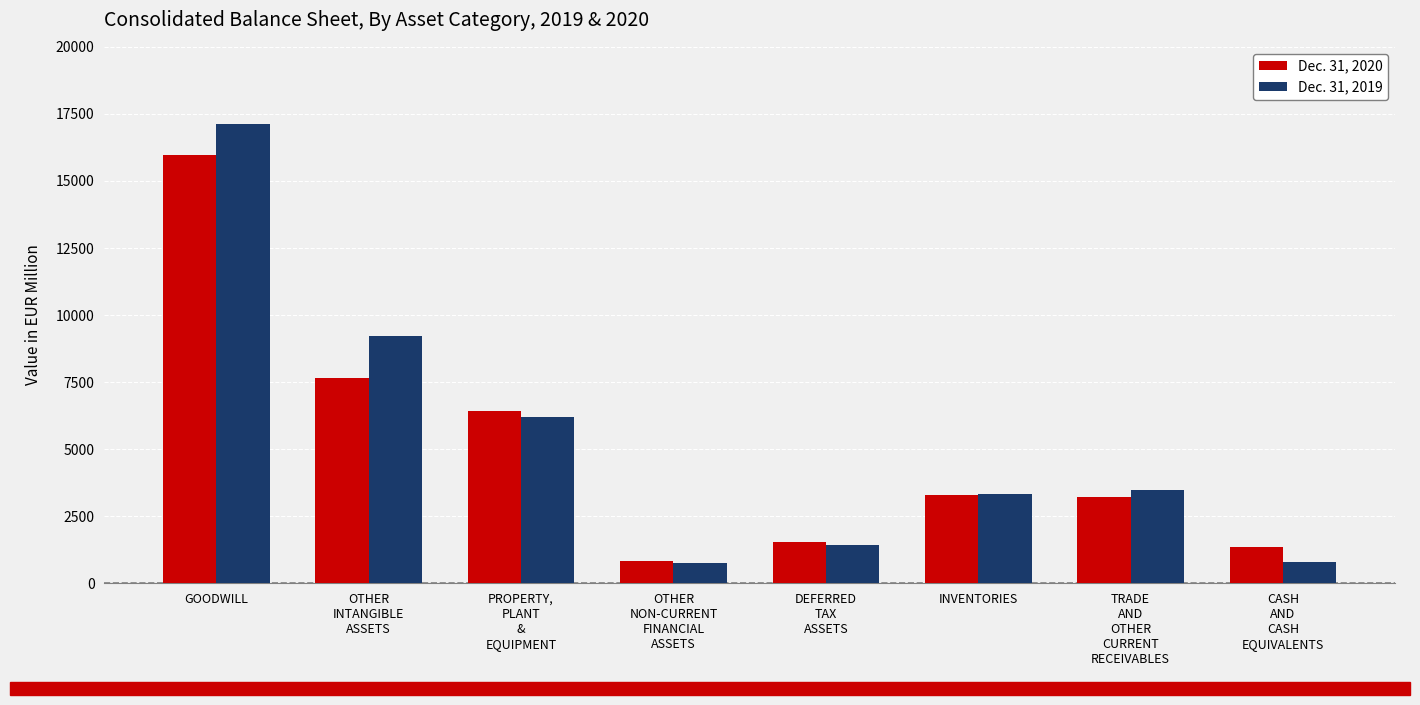

At which label does Dec. 31, 2020 first exceed 3294?

GOODWILL